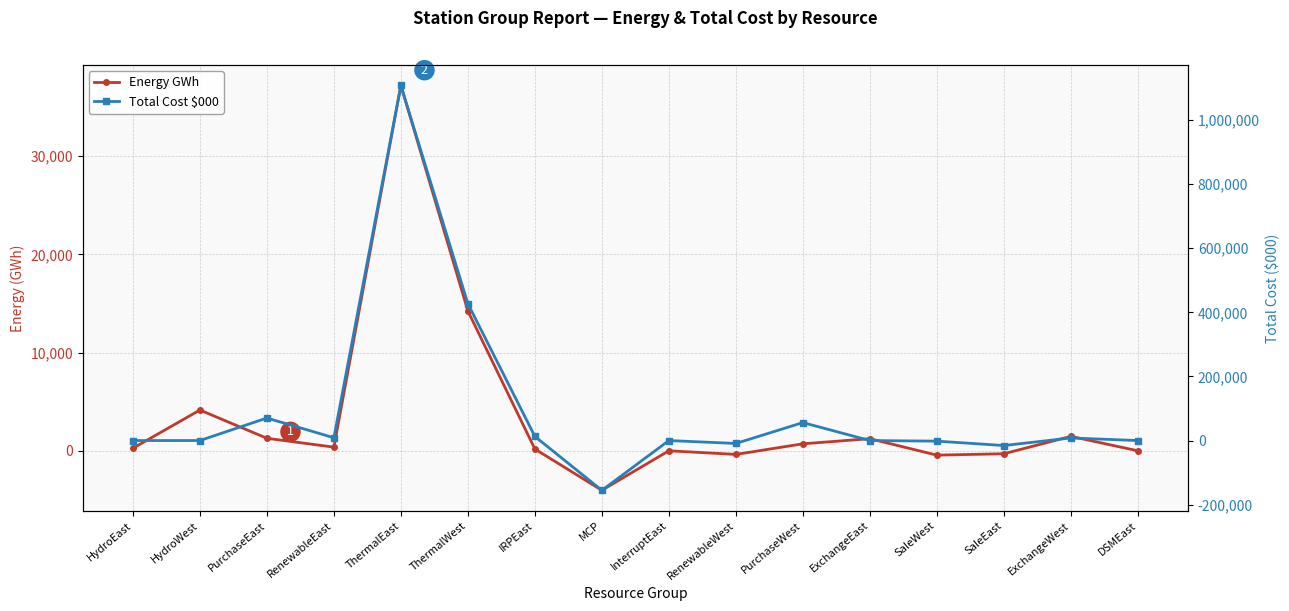

How many data points does each series have?

16